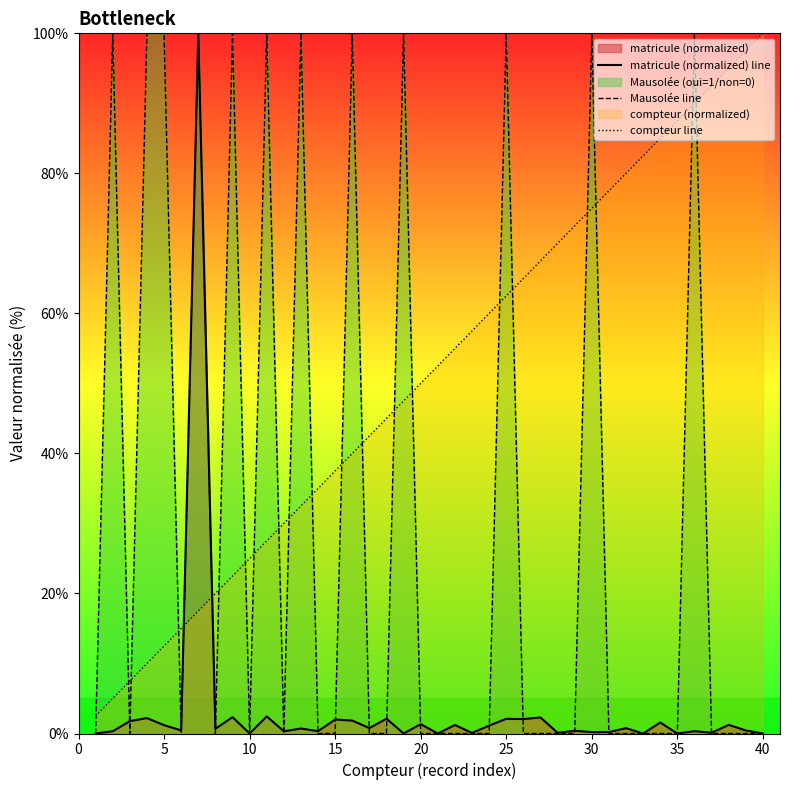

After their last crossing, which series has the higher values: matricule (normalized) line or compteur line?

compteur line